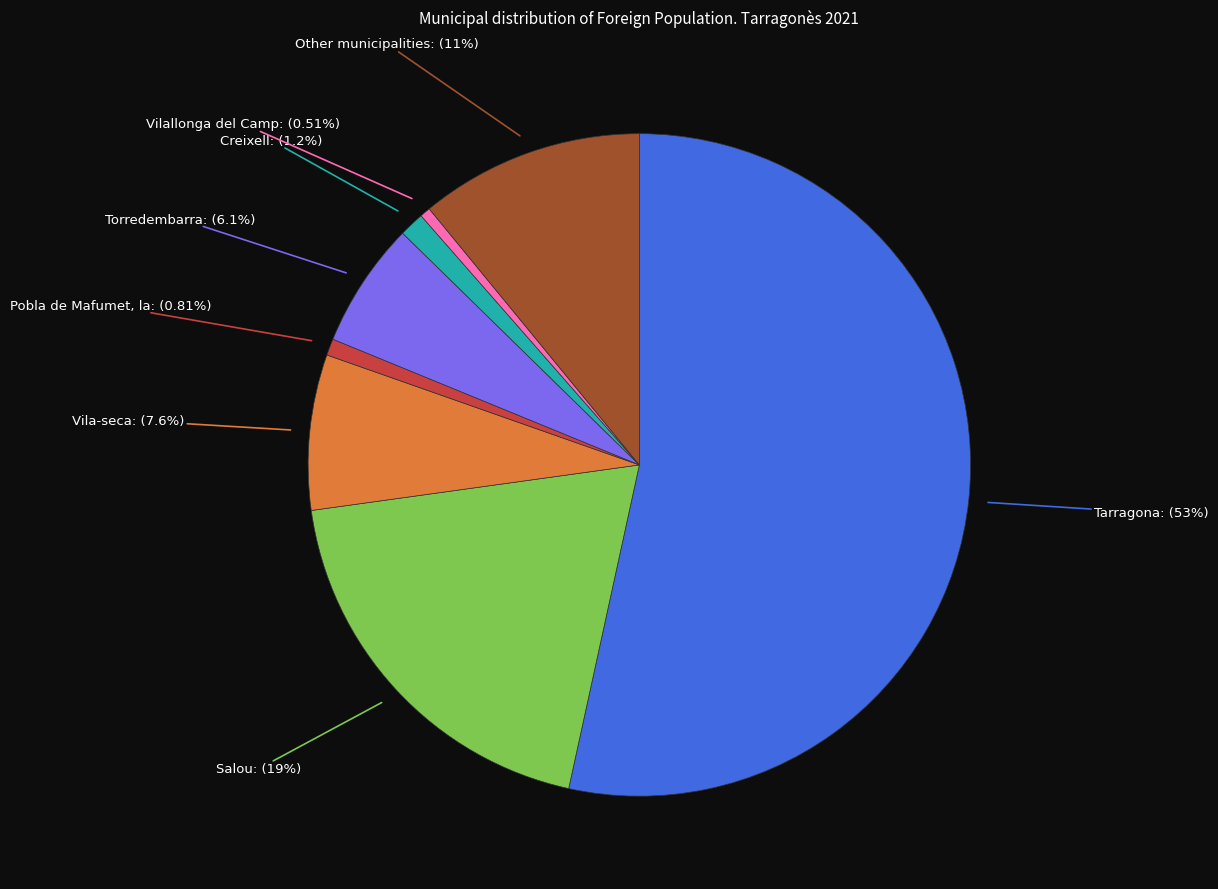

Rank the categories by value from highest to lowest.

Tarragona, Salou, Other municipalities, Vila-seca, Torredembarra, Creixell, Pobla de Mafumet, la, Vilallonga del Camp